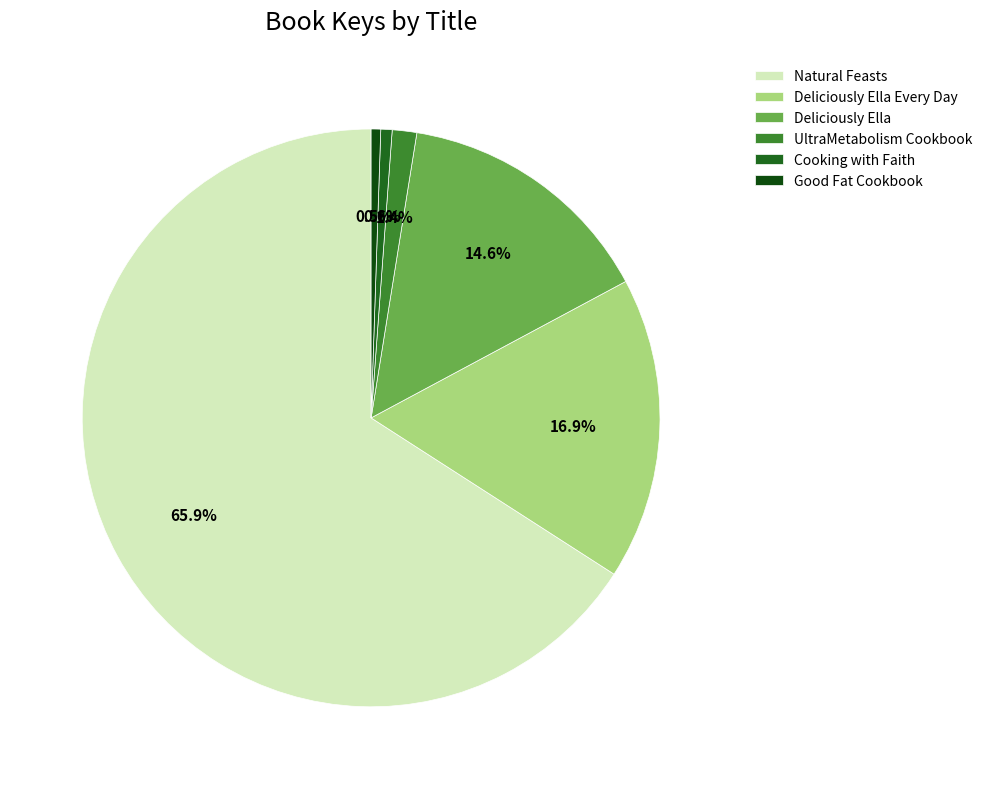

Does any single category account for the majority?

Yes